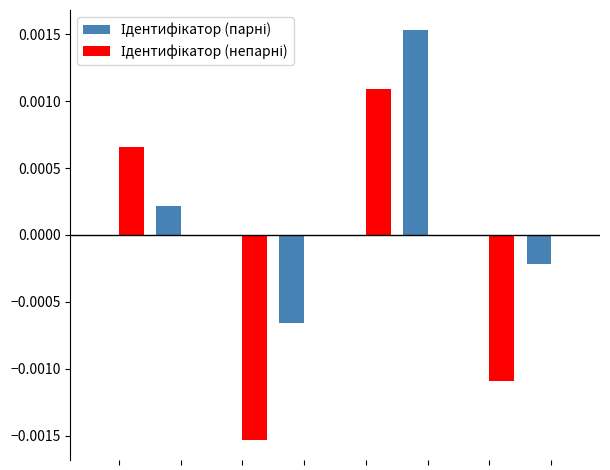

How many Ідентифікатор (непарні) values are between 0 and 1?

6